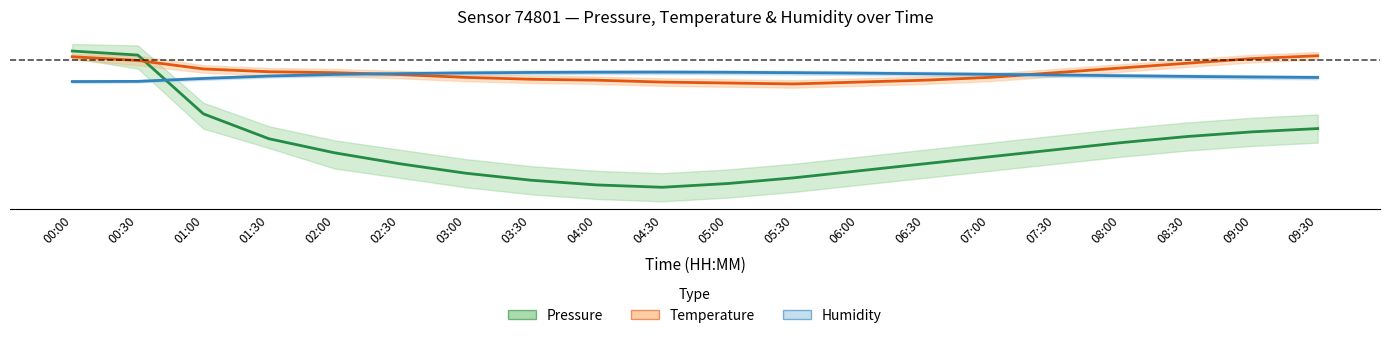

Between 00:30 and 00:00, which is larger?

00:00